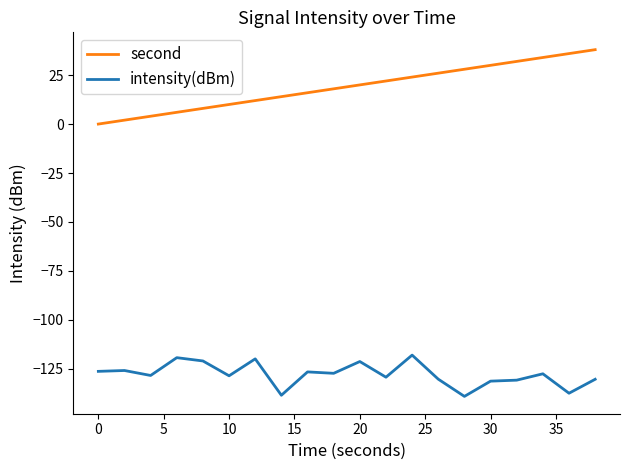

Rank the series by their maximum value, from lowest to highest.

intensity(dBm), second